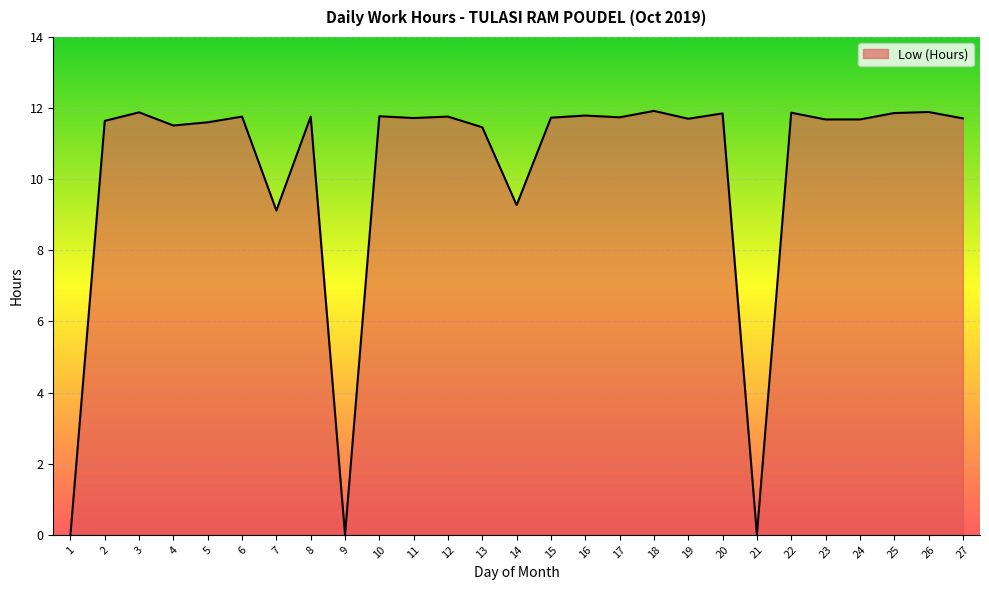

The chart shows a value of 11.8 at 6. True or false?

True